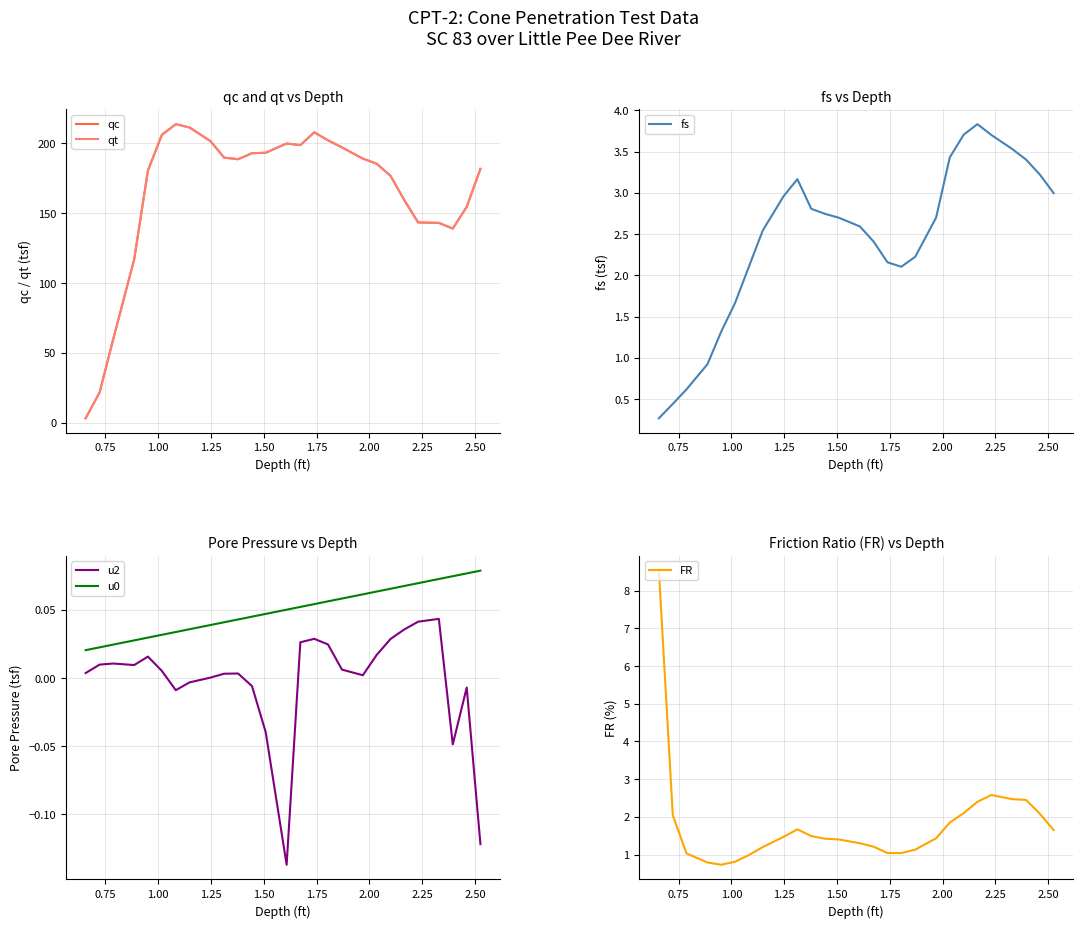

What is the highest value of the qc series?

213.7